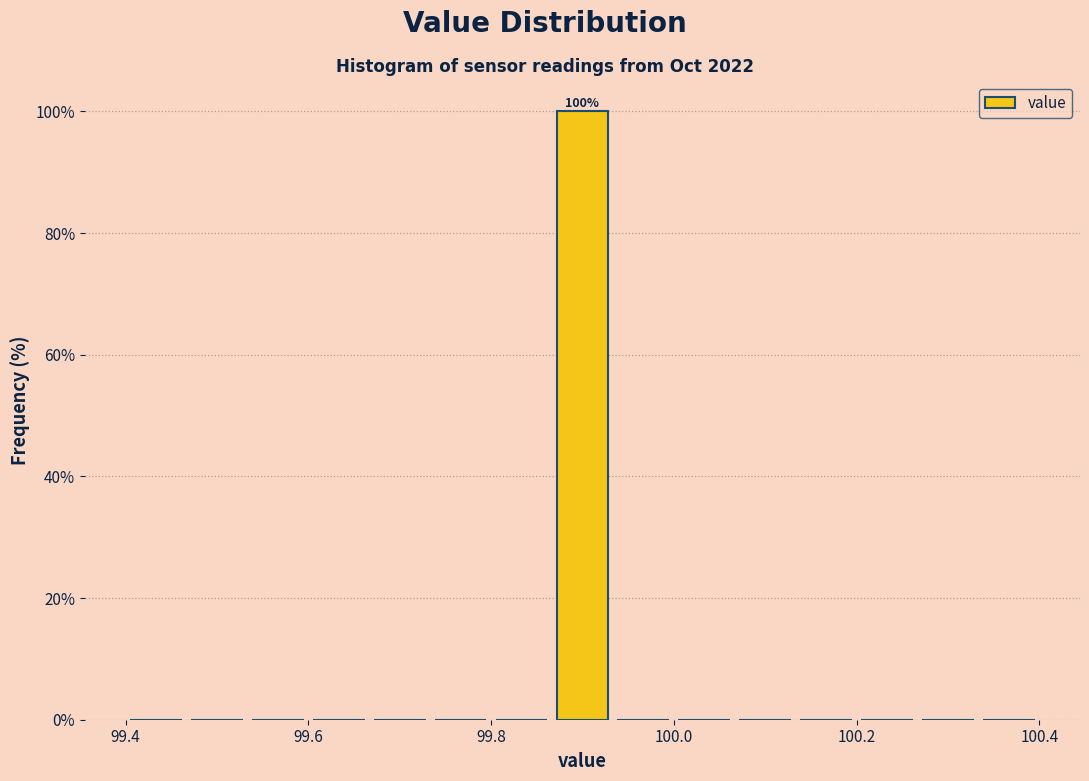

Around what value on the x-axis is the tallest bar? Give the approximate position of its centre, as read against the axis.

99.90